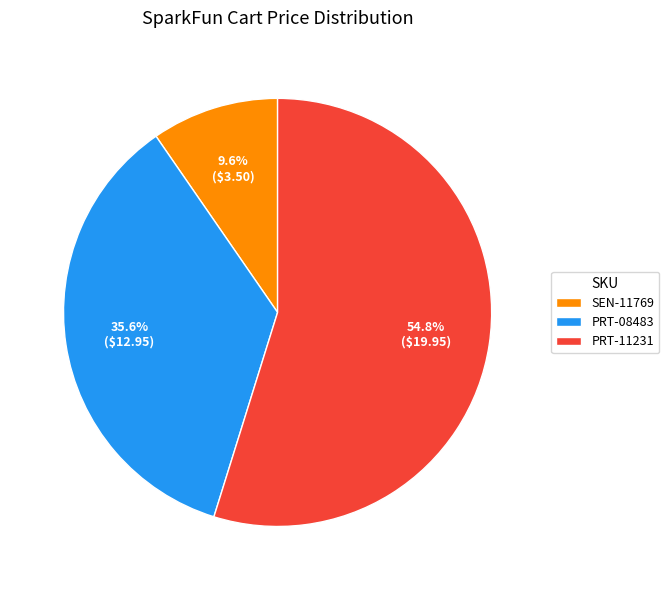

To the nearest percent, what is the combined percentage of PRT-08483 and SEN-11769?

45%